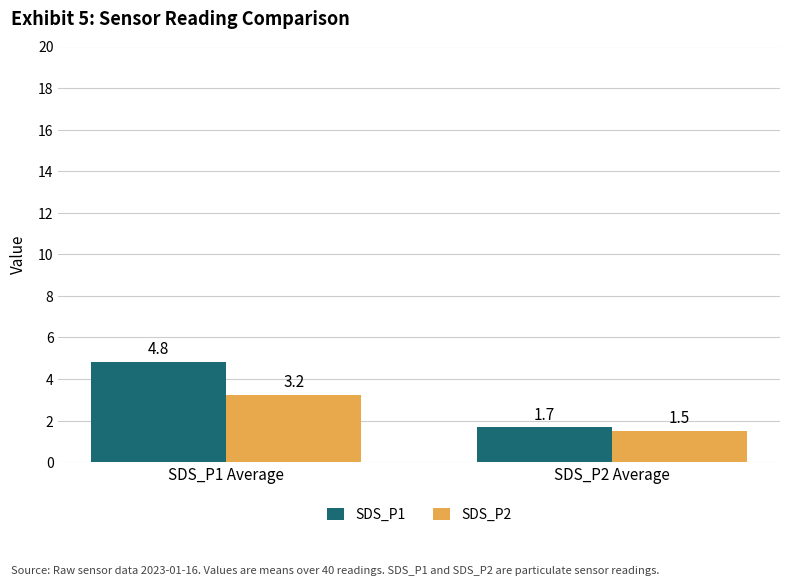

Is the value of SDS_P2 at SDS_P1 Average greater than the value of SDS_P1 at SDS_P2 Average?

Yes